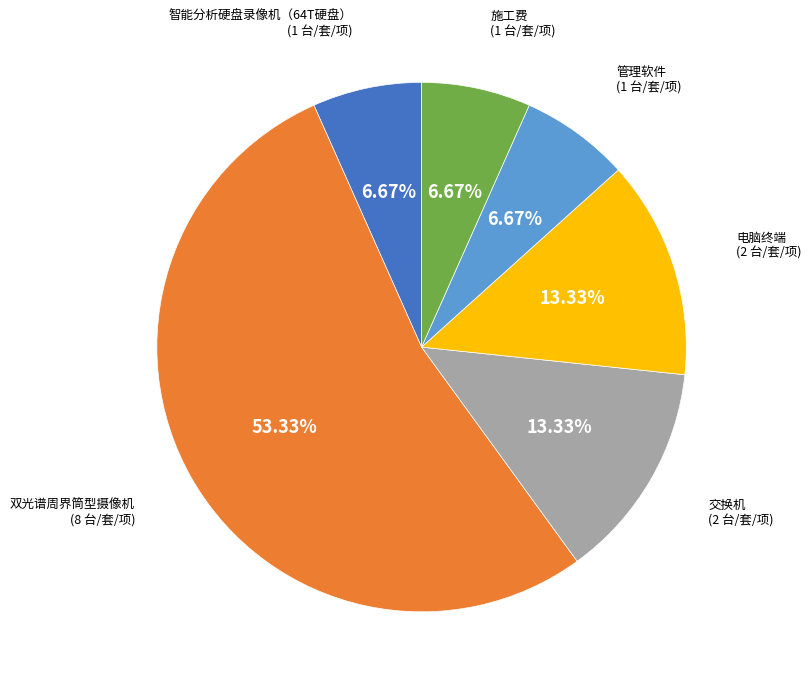

How many slices are in this pie chart?

6